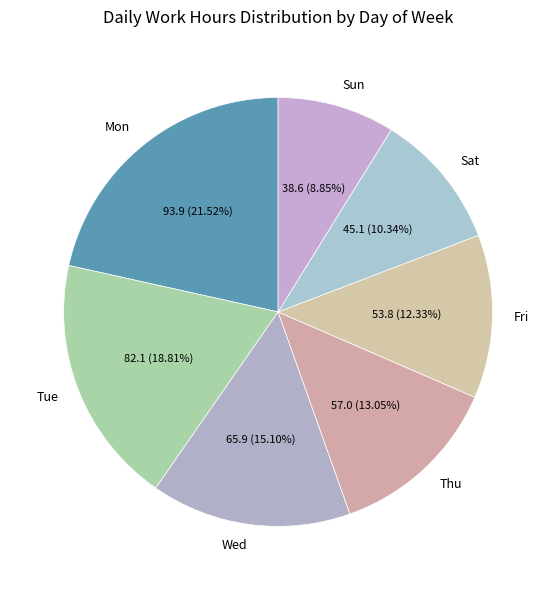

Approximately how many times larger is the value at Fri compared to Sat?

1.2